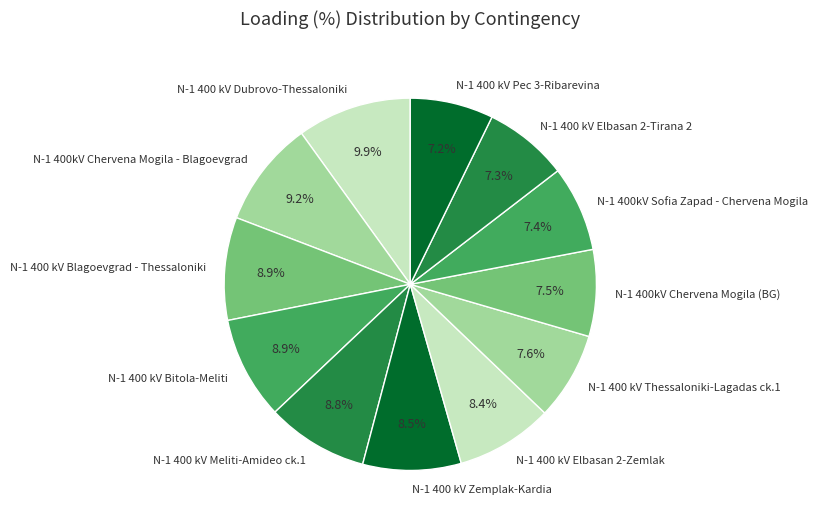

What is the ratio of the value at N-1 400 kV Pec 3-Ribarevina to the value at N-1 400kV Chervena Mogila (BG)?

1.0